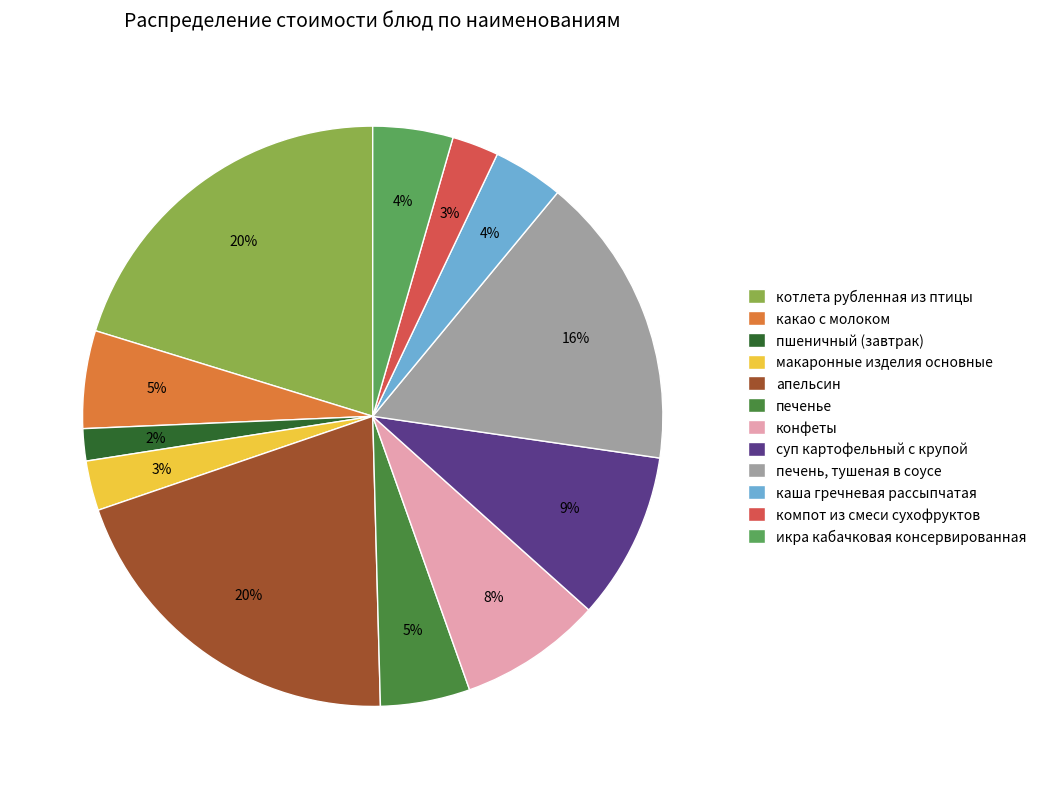

Is конфеты the majority of the pie?

No